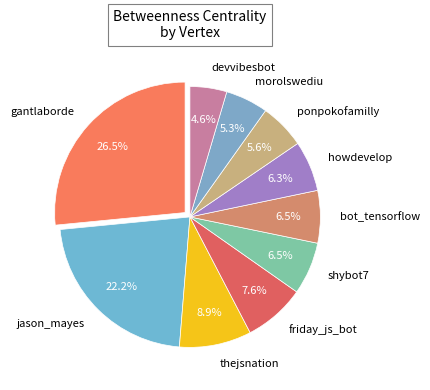

Is there any slice that represents more than half of the pie?

No